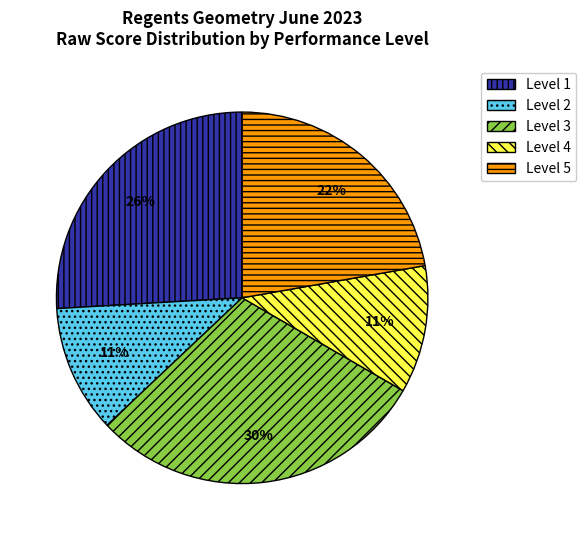

Do Level 2 and Level 5 together represent more than half of the pie?

No